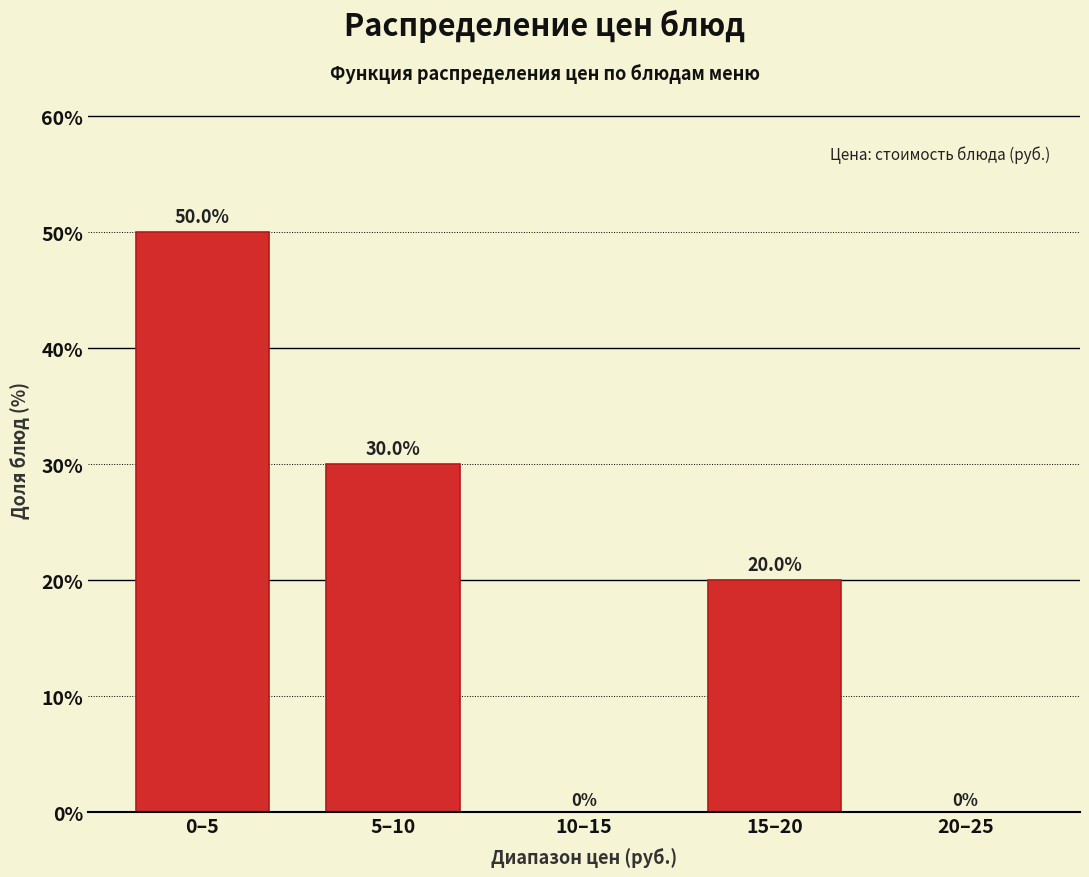

Reading right to left, what are all the values shown in this chart?

20–25=0	15–20=20	10–15=0	5–10=30	0–5=50